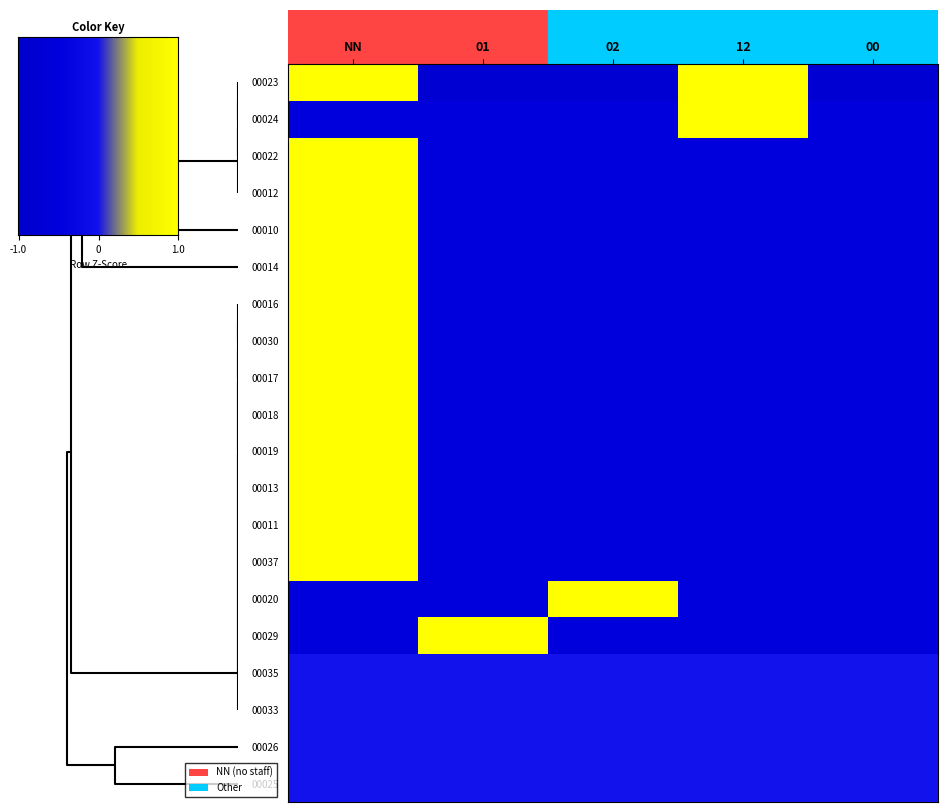

How many values in 00012 are below zero?

4